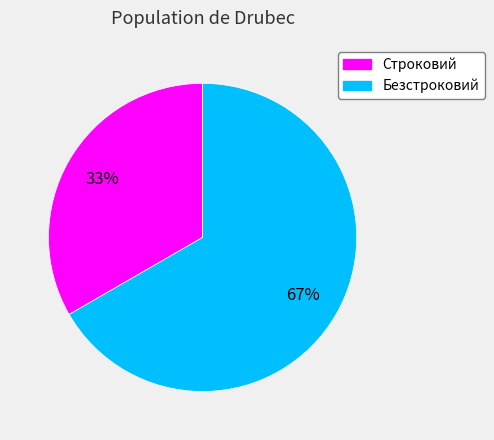

Combined, do Строковий and Безстроковий account for over 50%?

Yes